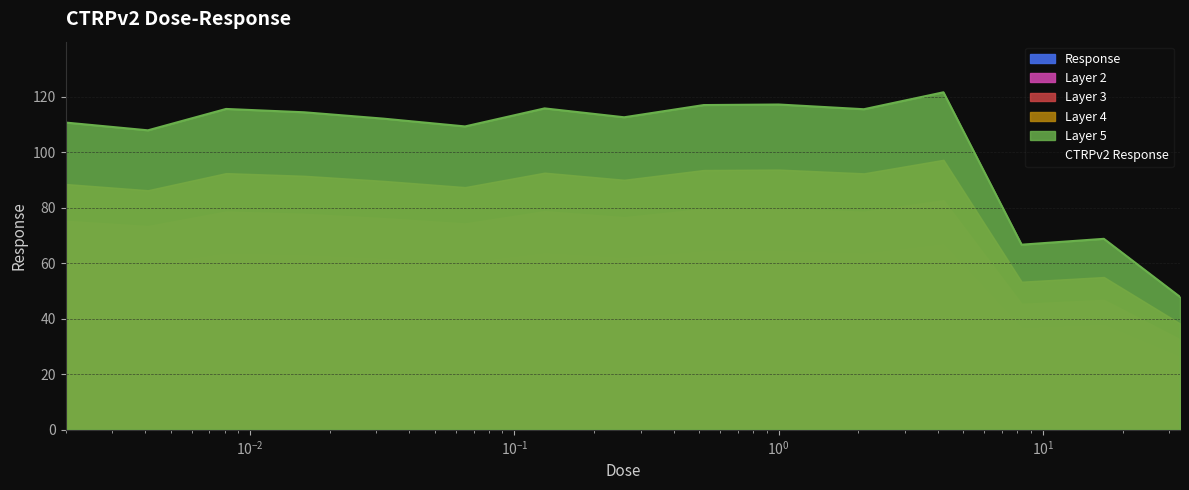

Rank the categories by value from highest to lowest.

4.2, 1.0, 0.52, 0.13, 0.0081, 2.1, 0.016, 0.26, 0.032, 0.002, 0.065, 0.0041, 17.0, 8.3, 33.0